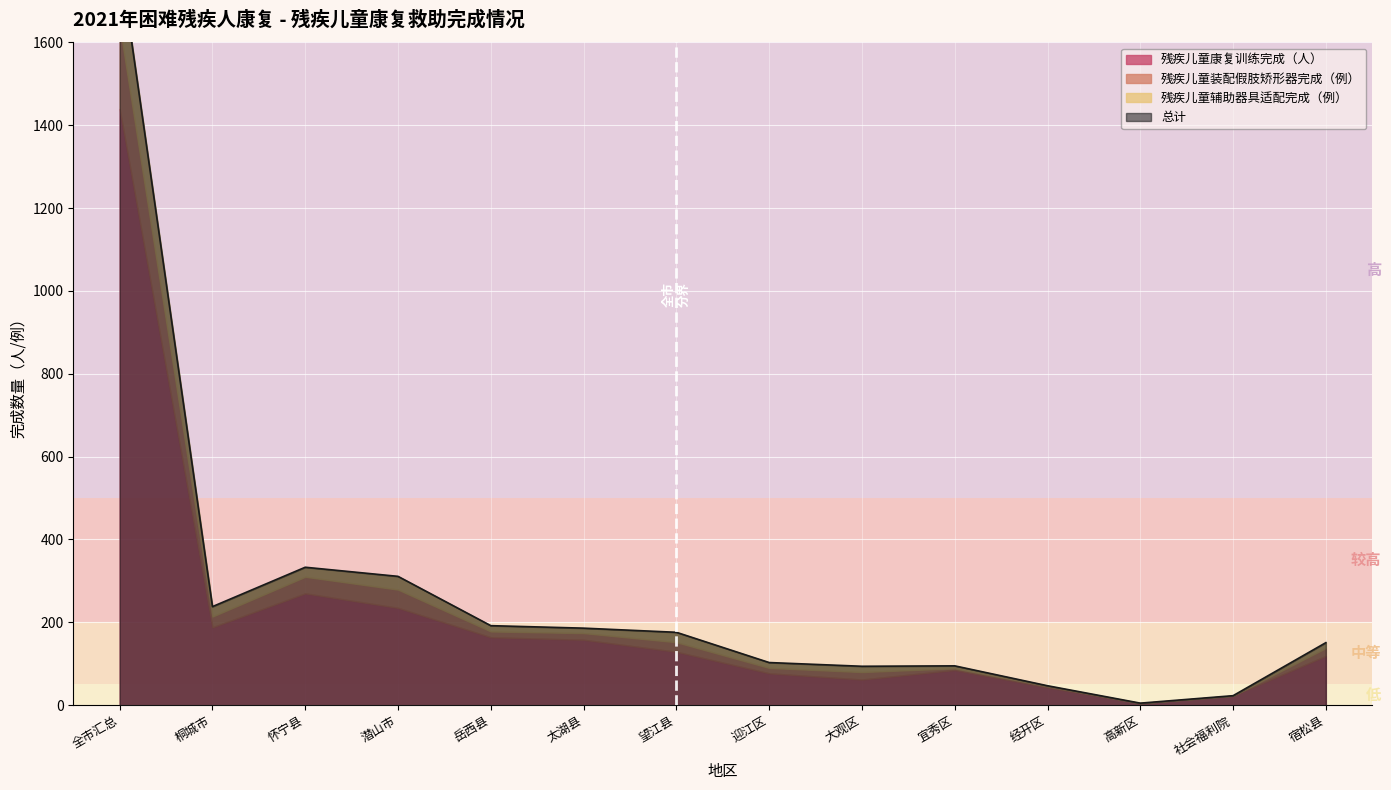

In 残疾儿童辅助器具适配完成（例）, how many points are higher than both neighbors (excluding endpoints)?

3